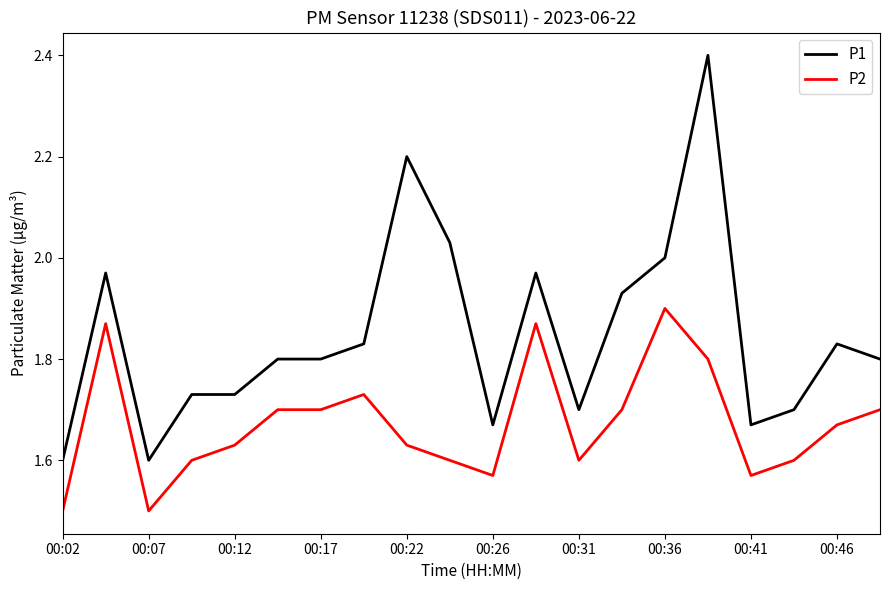

What is the difference between the maximum and minimum values in the P1 series?

0.8